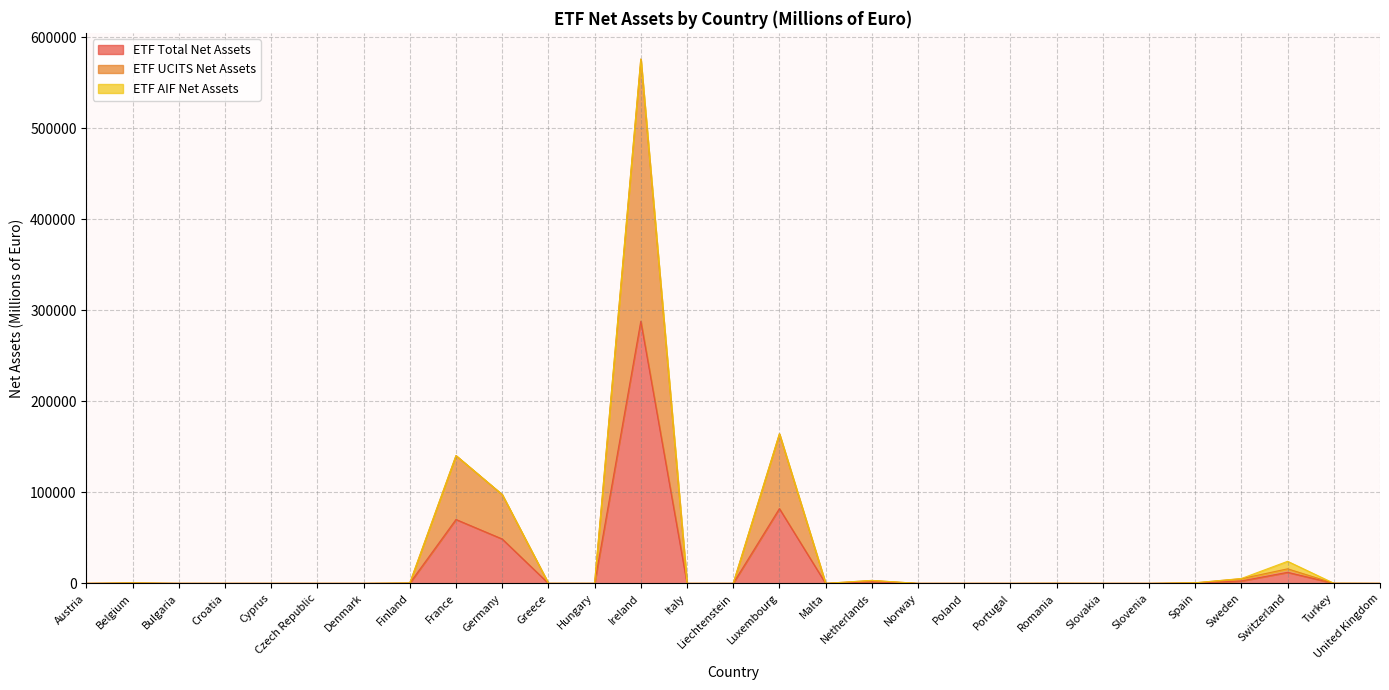

True or false: ETF UCITS Net Assets and ETF Total Net Assets intersect in this chart.

False